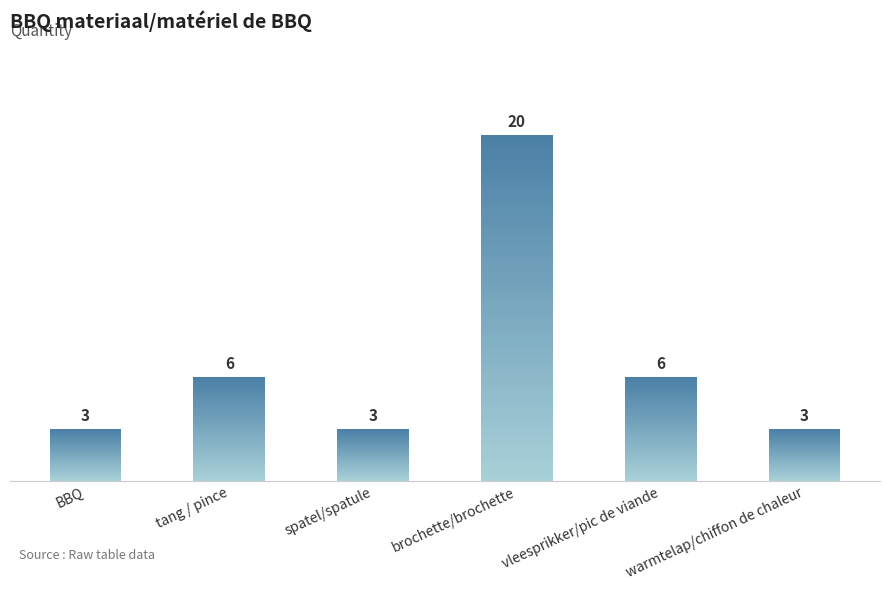

The value at spatel/spatule is 5. True or false?

False